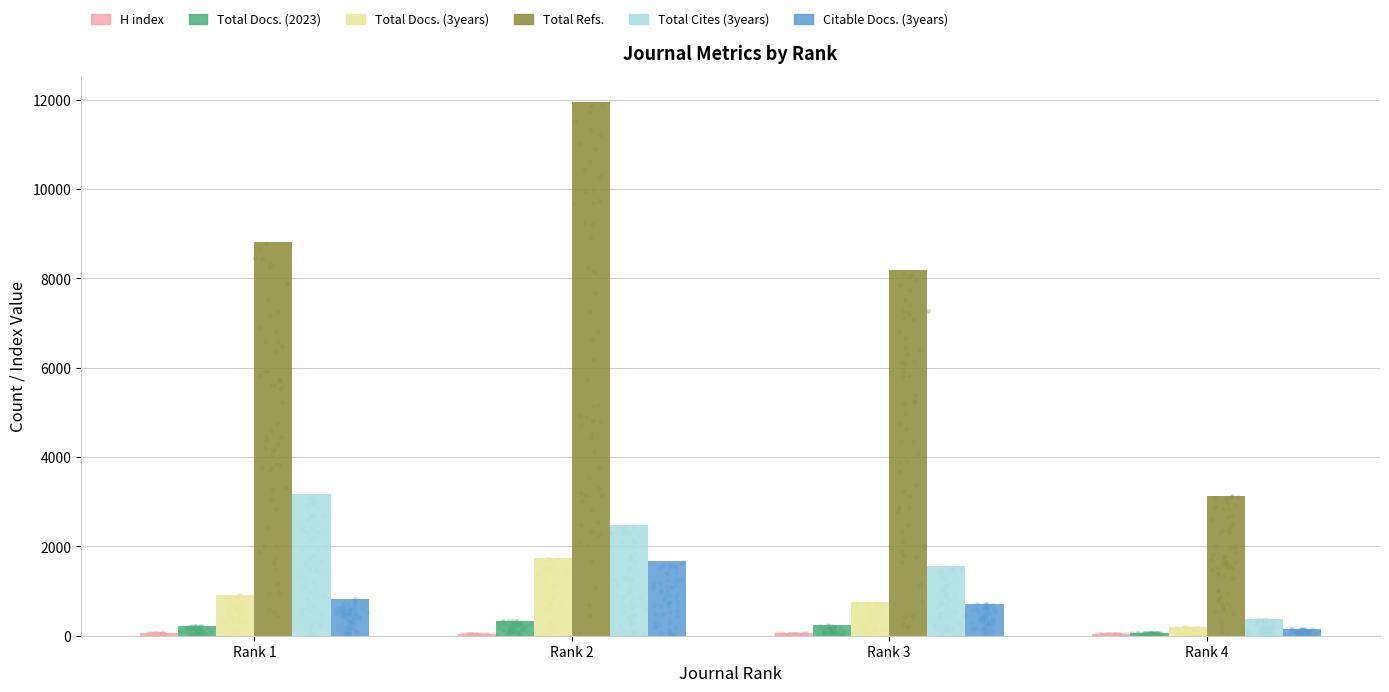

Which series has the largest total across all categories?

Total Refs.